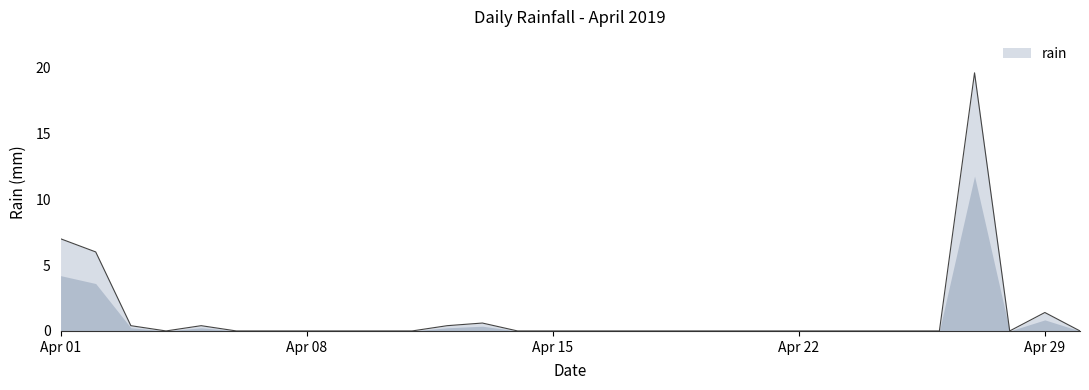

How many lines are shown in the chart?

1